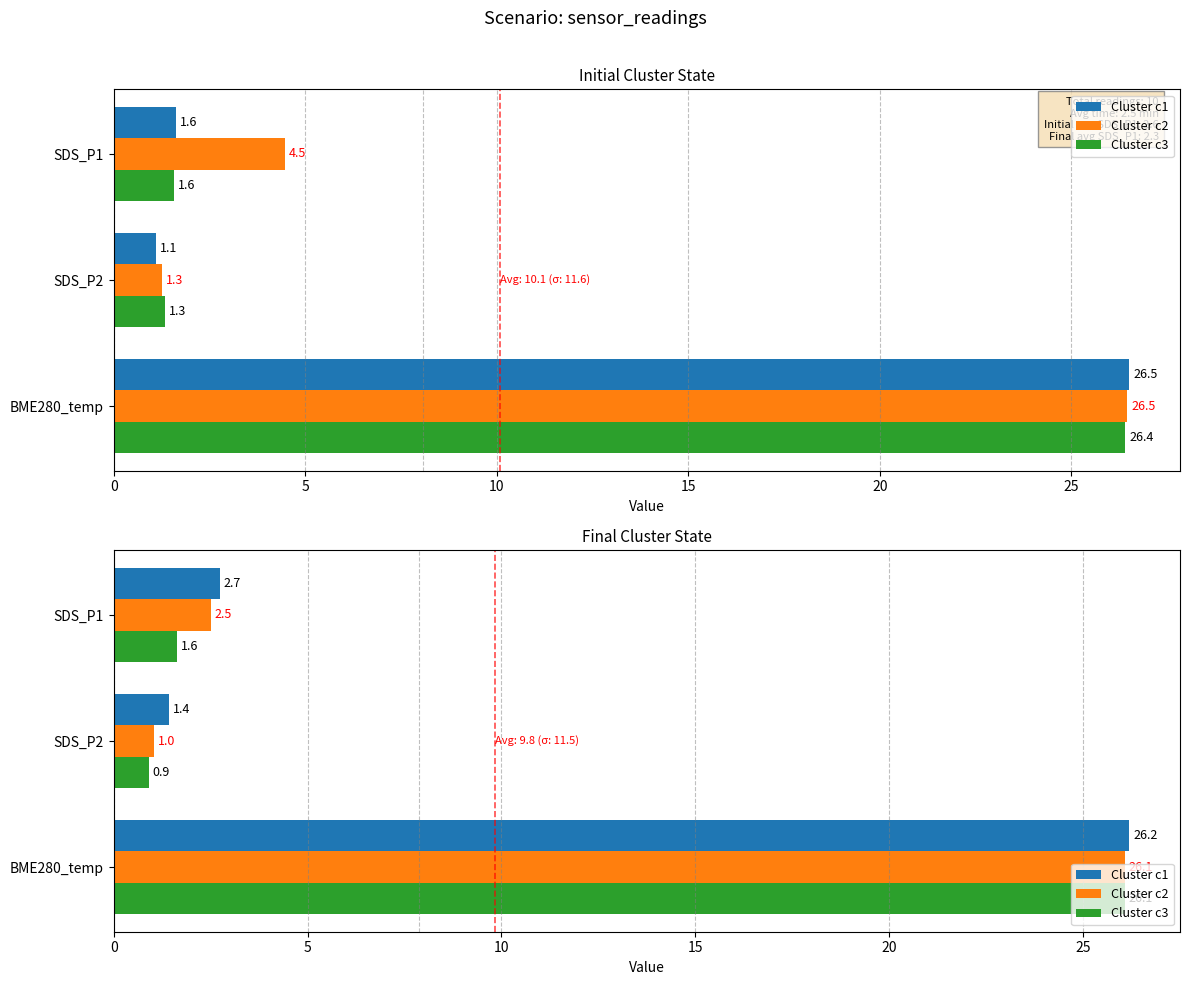

How many values in the Cluster c1 series are below 2?

1